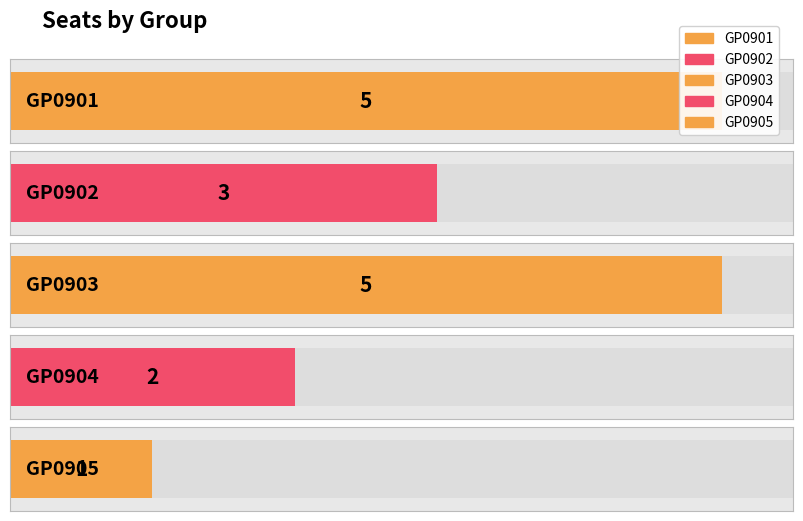

Count the values in the range 2 to 5.

4